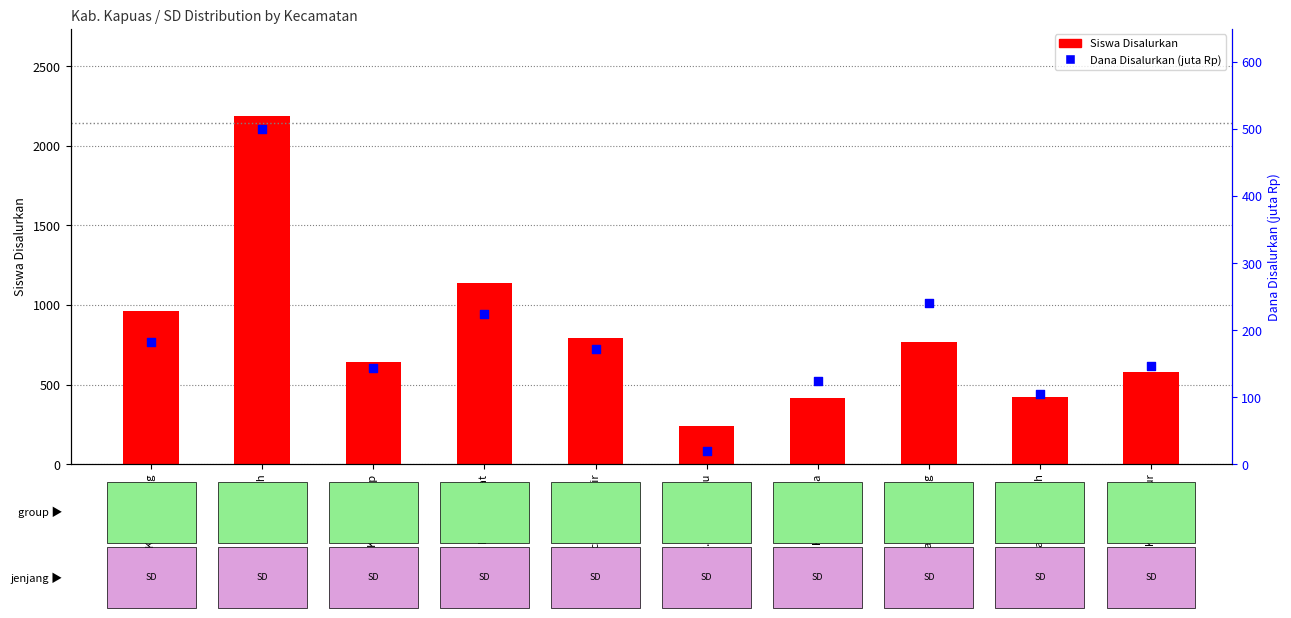

Which series contains the lowest Y value?

Dana Disalurkan (juta Rp)